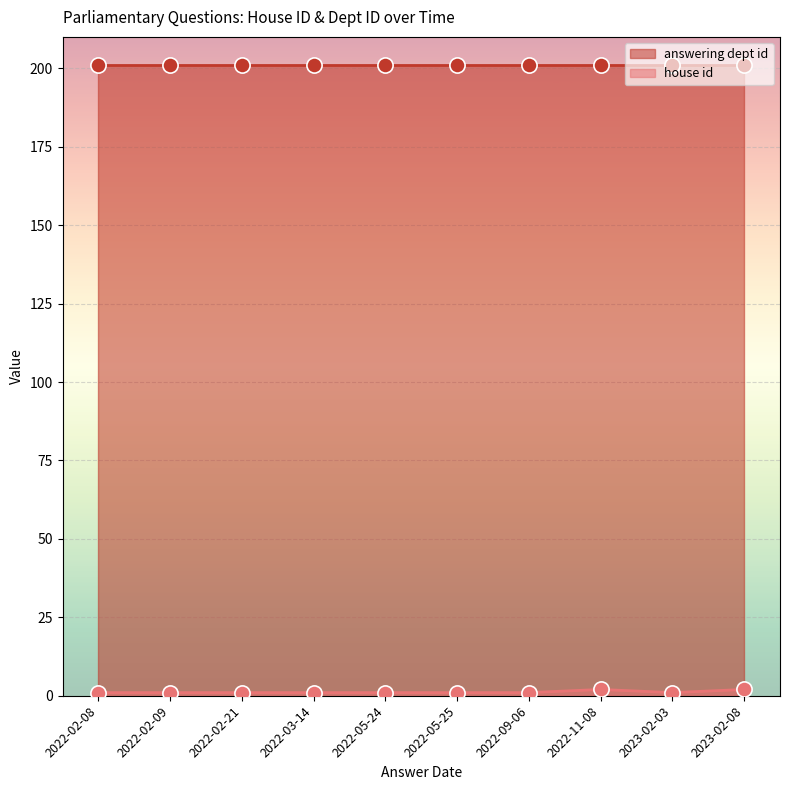

Which series has the widest spread of Y values?

house id